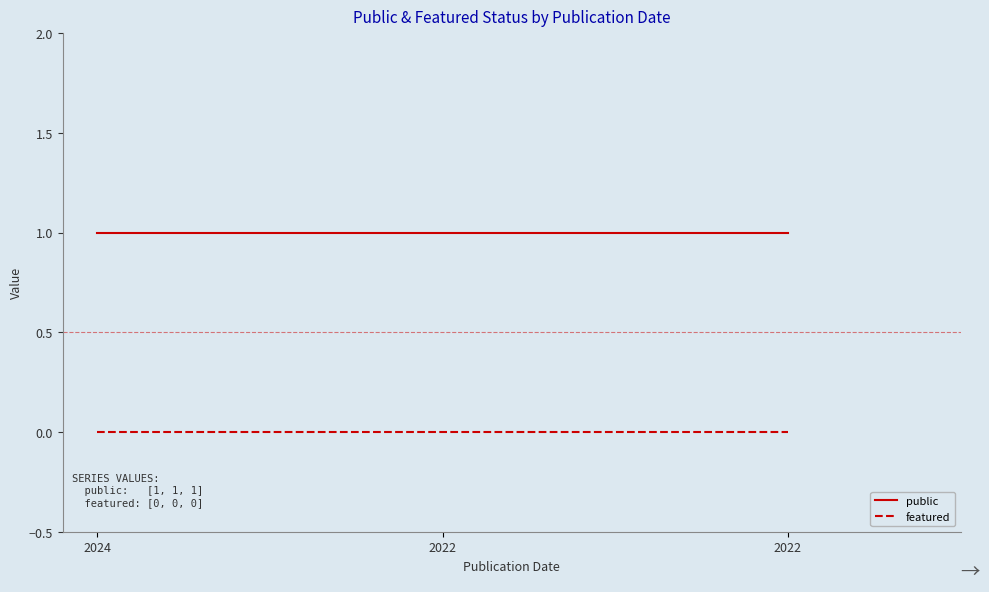

True or false: public has a value of 1 at 2024.

True